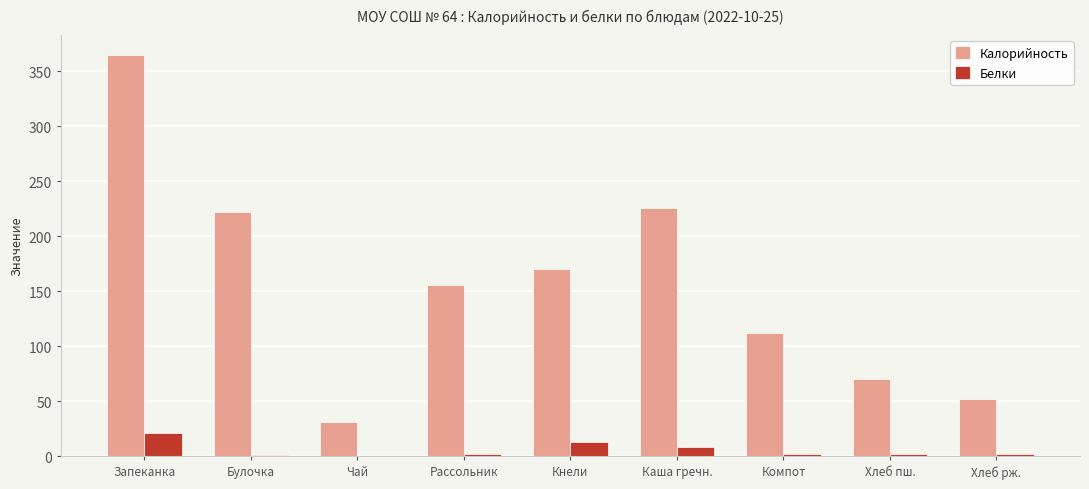

What is the difference between the Белки values at Хлеб пш. and Хлеб рж.?

0.4